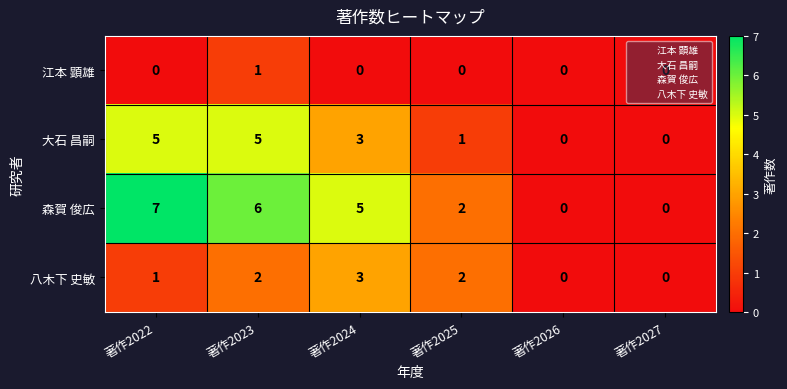

What is the maximum value shown in the chart?

7